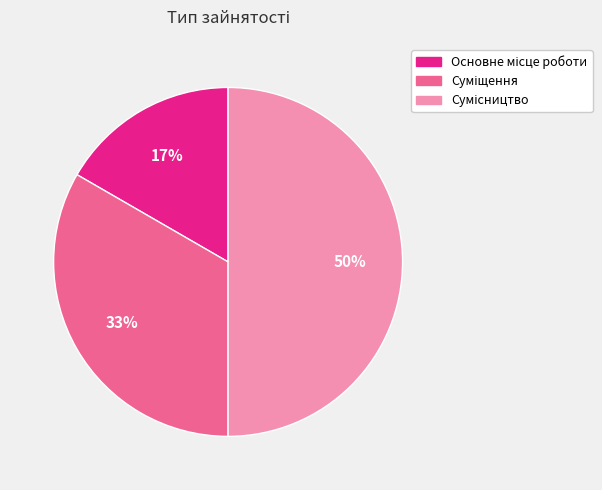

To the nearest percent, what is the average slice percentage?

33%